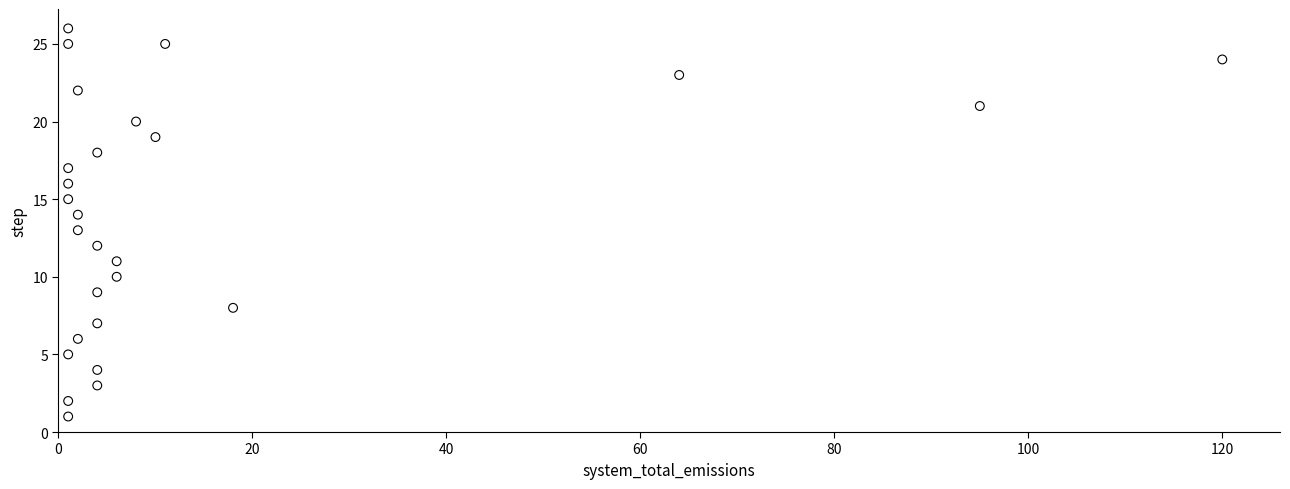

What is the range of X values (max minus min)?

119